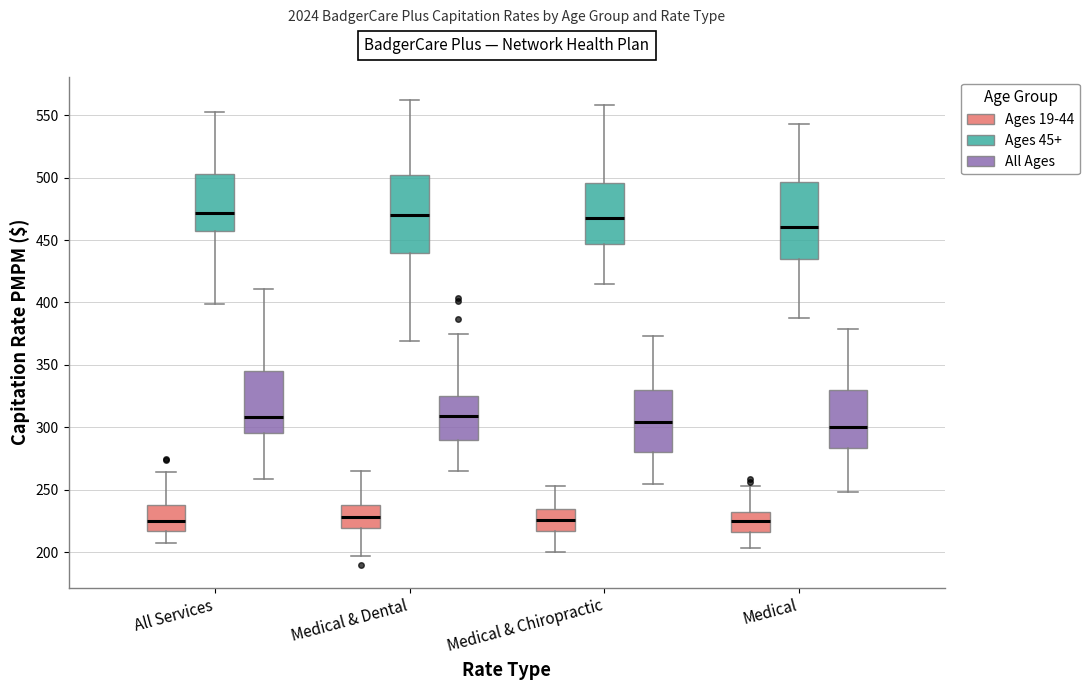

Where is the lower edge of the box for Medical & Dental (All Ages) on the y-axis? The values are not printed on the chart, so give them approximately, as read against the axis.

290